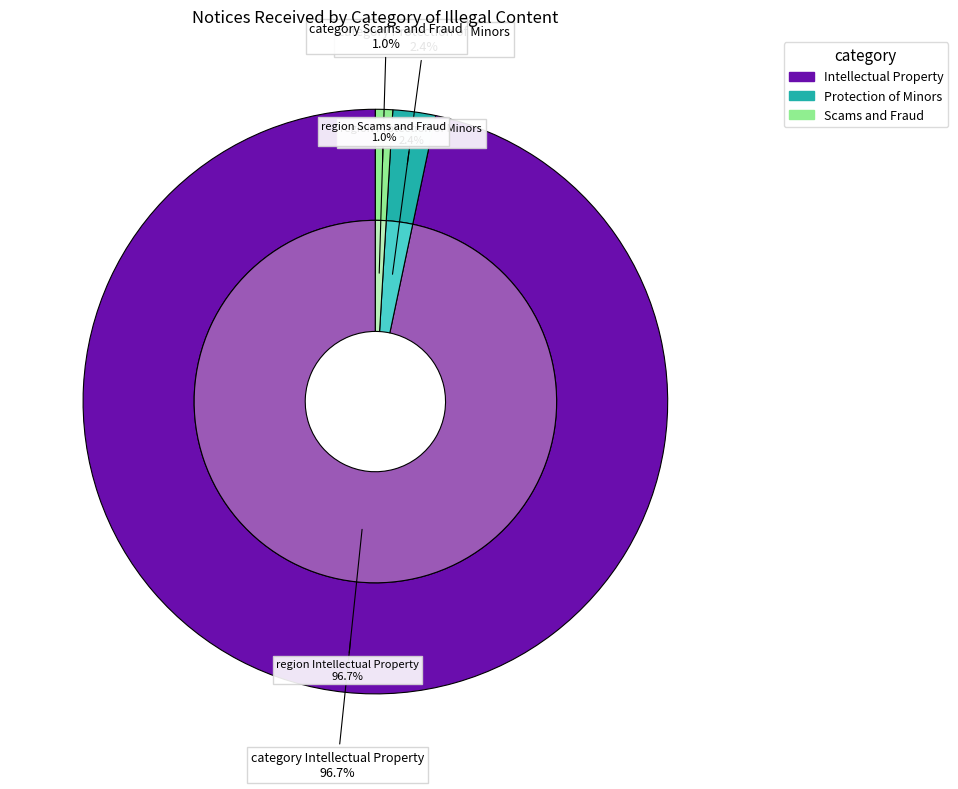

To the nearest percent, what percentage of the pie is Scams and Fraud?

1%